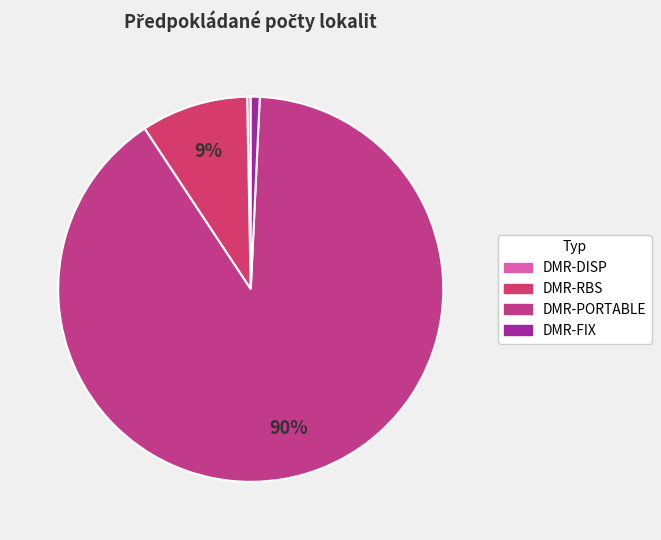

Which slice represents more than half of the pie?

DMR-PORTABLE (ruční rádiové terminály)